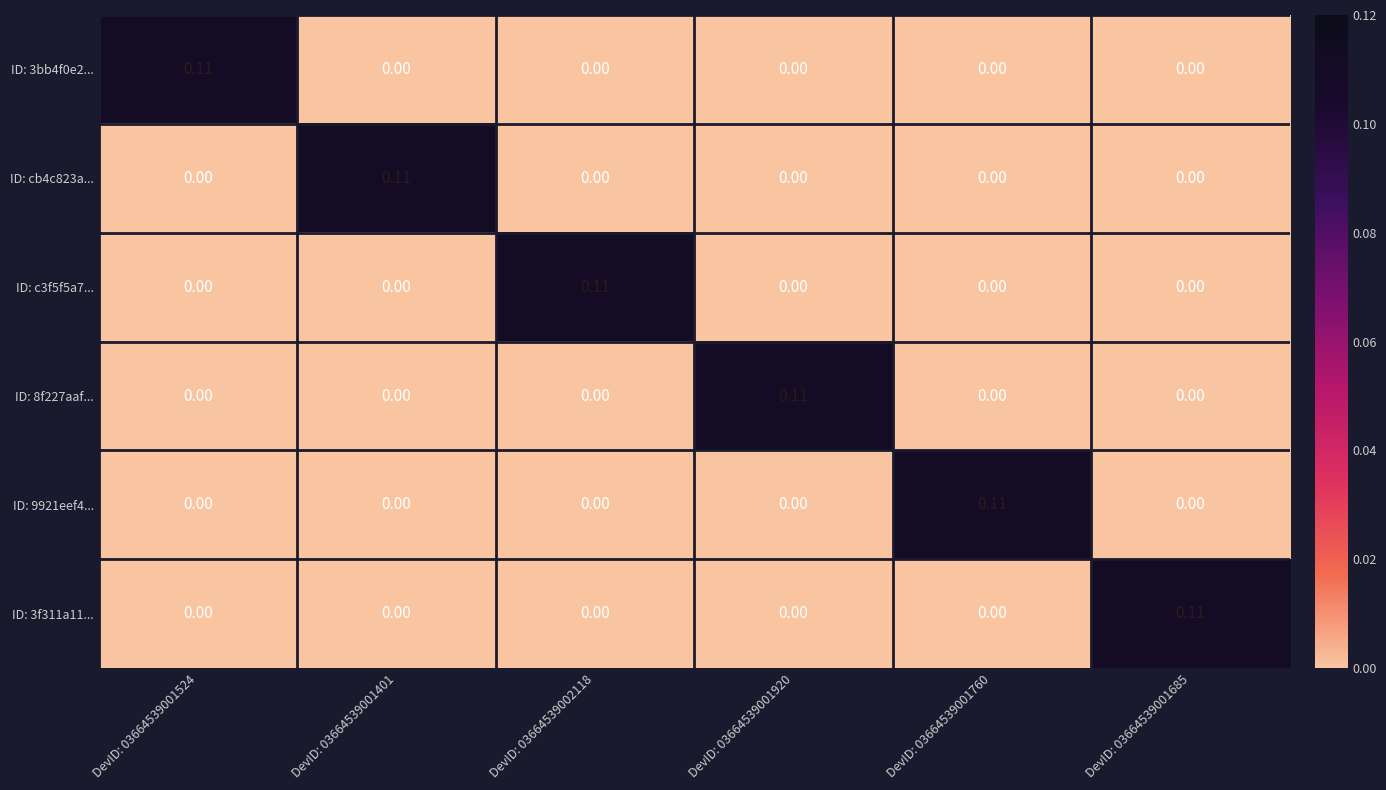

How many positive values does the ID: 8f227aaf... series have?

1